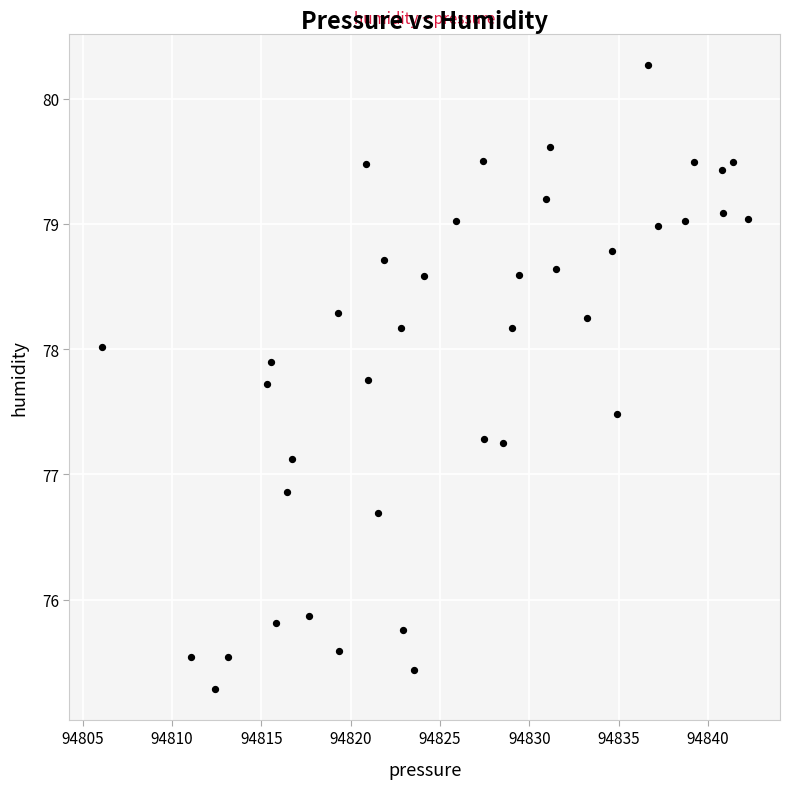

What is the range of Y values (max minus min)?

5.0